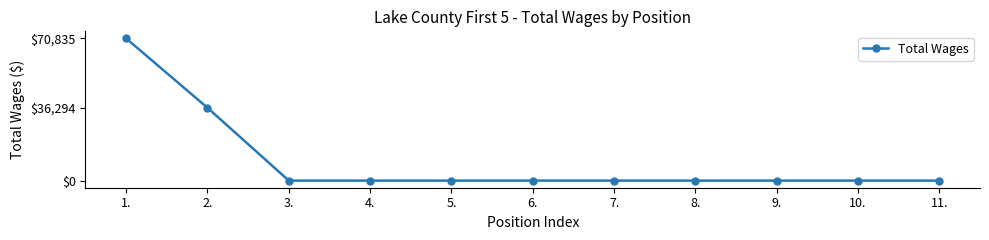

What is the maximum value shown in the chart?

70835